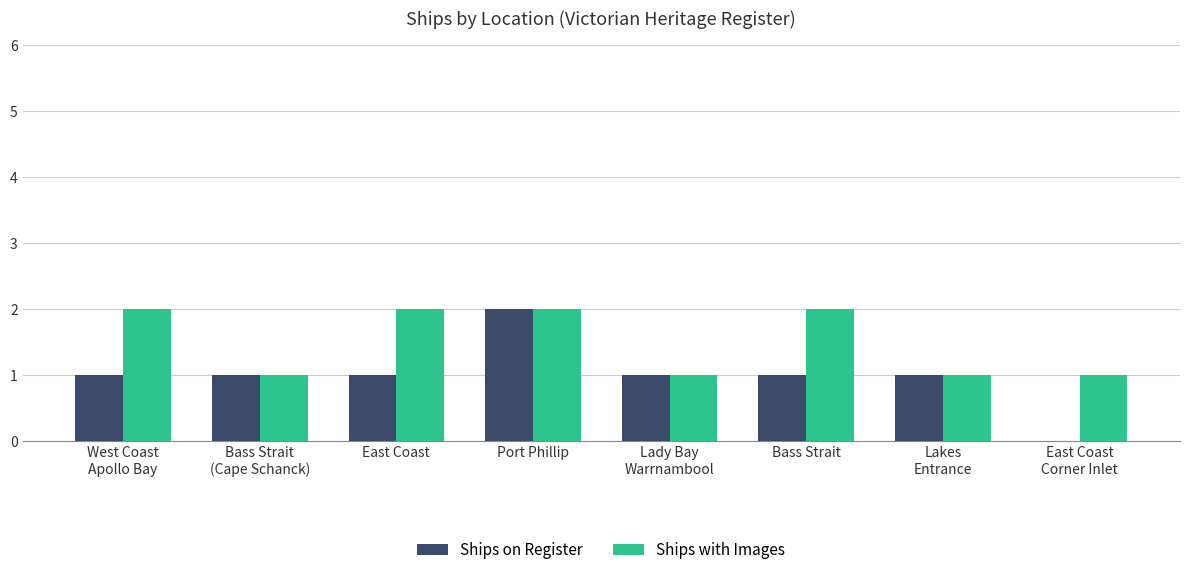

What are all the series names shown in the legend?

Ships on Register, Ships with Images